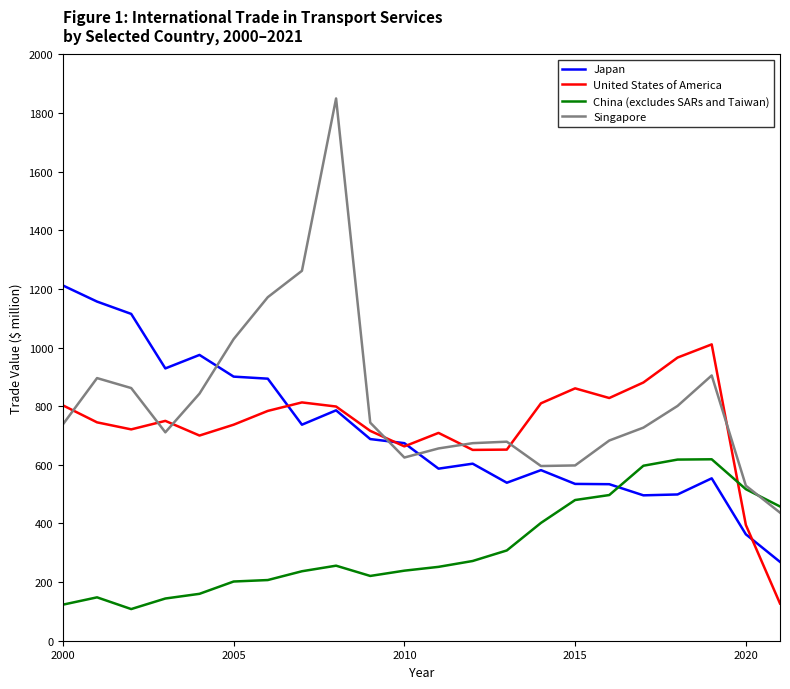

How many intersections are there between China (excludes SARs and Taiwan) and Japan?

1